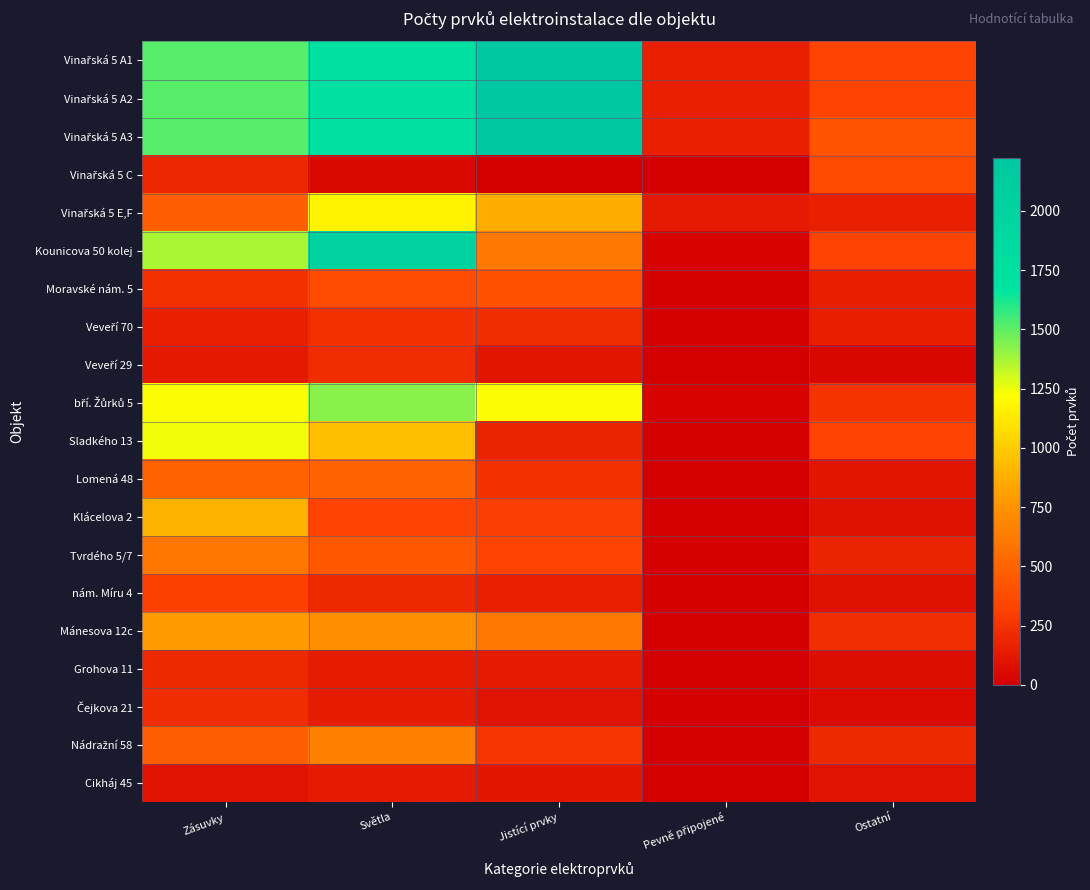

What is the spread (max minus min) of values at Světla?

1971